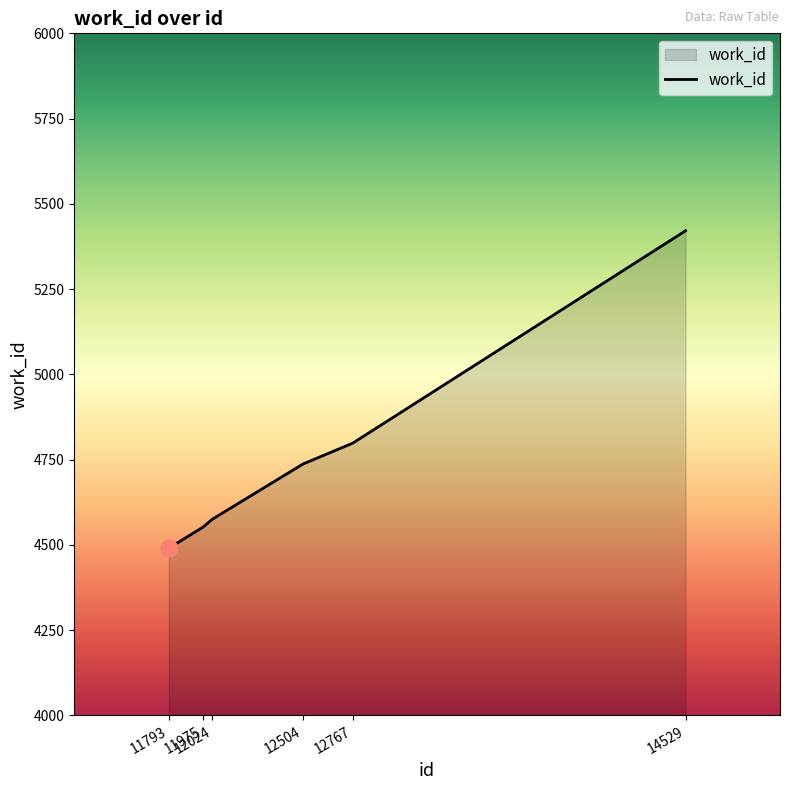

What is the greatest value displayed?

5421